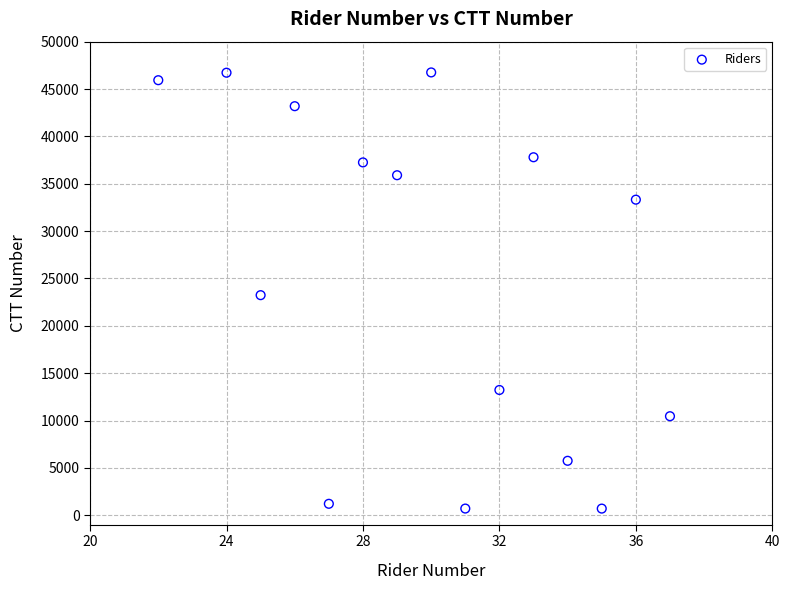

What is the range of Y values (max minus min)?

46052